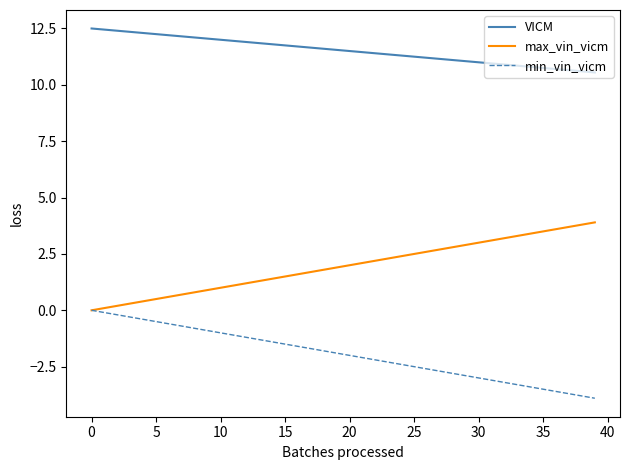

True or false: VICM and max_vin_vicm intersect in this chart.

False